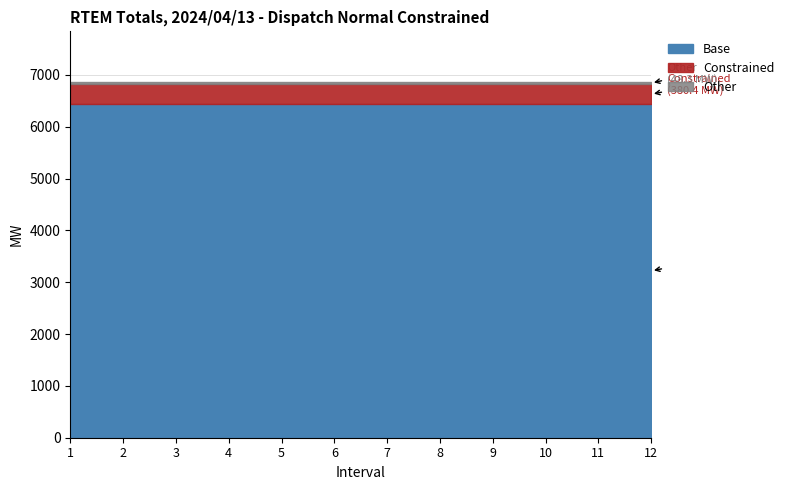

At which category does the chart reach its minimum across all series?

1